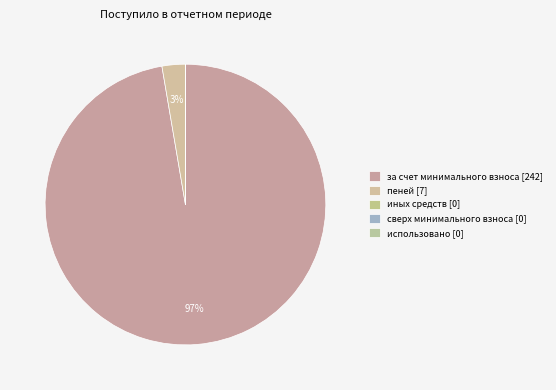

Combined, do иных средств and использовано account for over 50%?

No